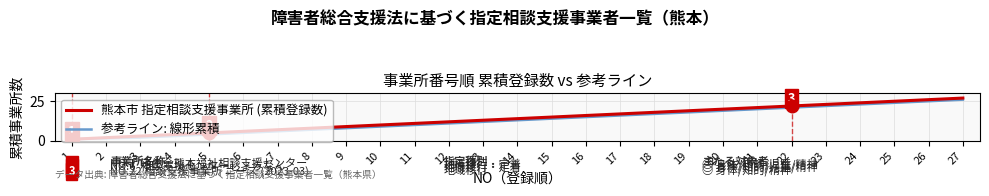

The 参考ライン: 線形累積 series shows 40.5 at 24. True or false?

False